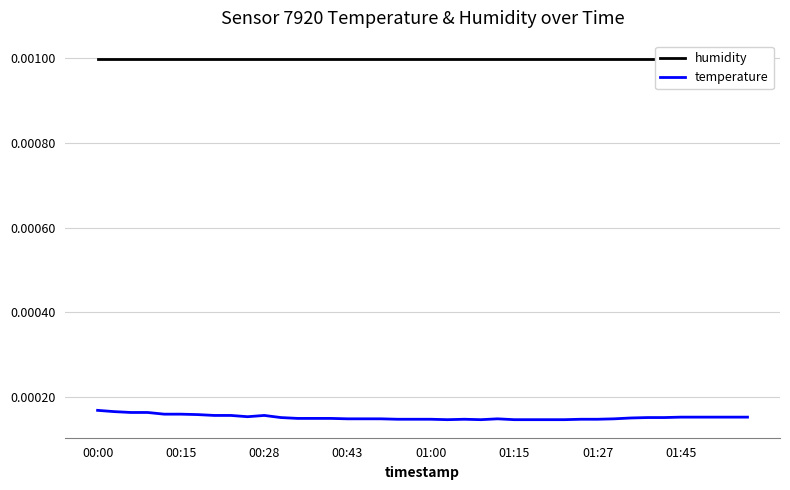

True or false: temperature has a value of 0.0 at 19.

False